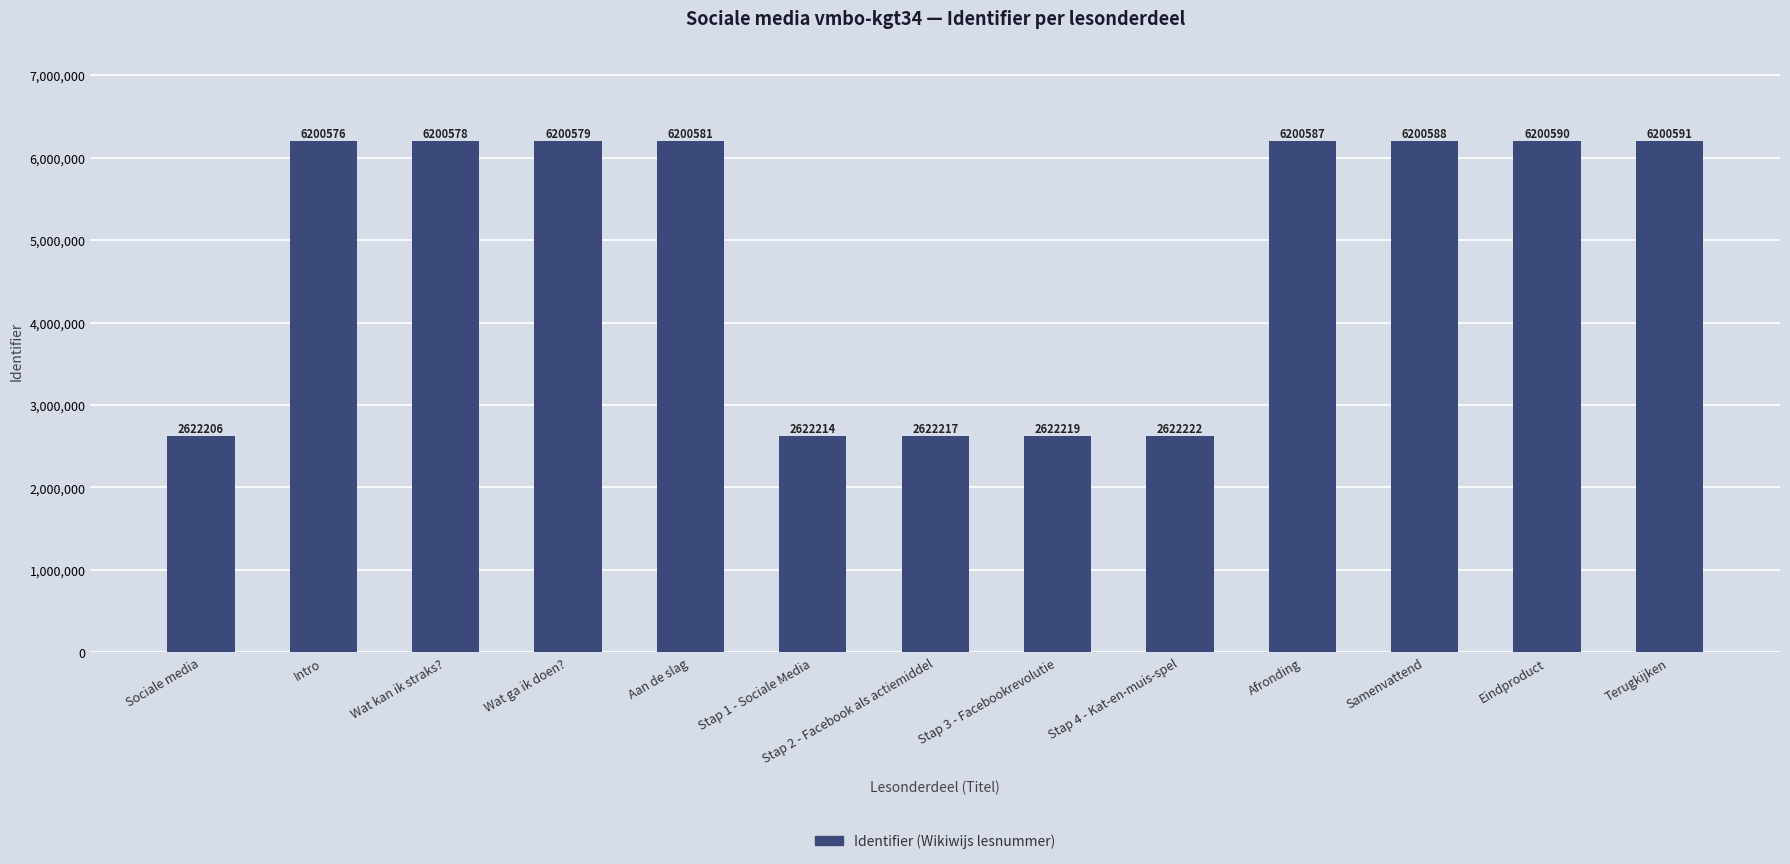

Reading right to left, transcribe all the data shown in this chart.

6200591	6200590	6200588	6200587	2622222	2622219	2622217	2622214	6200581	6200579	6200578	6200576	2622206